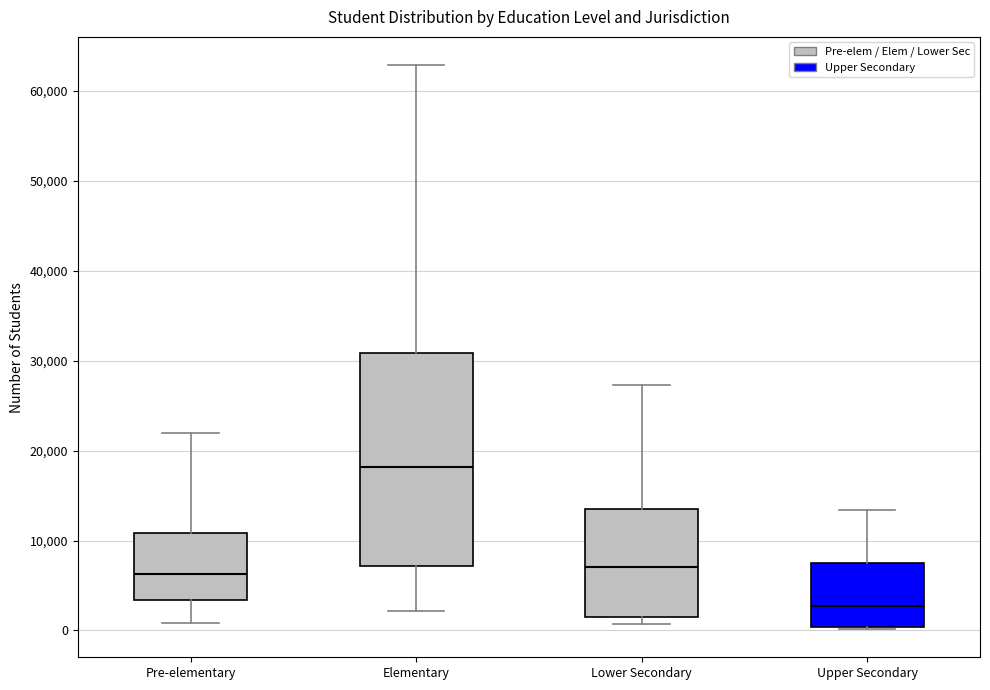

Reading left to right, transcribe this box plot: for each box, give where its median line is, the range the box spans, and where its two whiskers end, as read against the y-axis. The values are not printed on the chart, so give them approximately, as read against the axis.

Pre-elementary: median 6000, box 3000 to 11000, whiskers 1000 to 22000
Elementary: median 18000, box 7000 to 31000, whiskers 2000 to 63000
Lower Secondary: median 7000, box 1000 to 13000, whiskers 1000 (just below the box's lower edge) to 27000
Upper Secondary: median 3000, box 0 to 7000, whiskers 0 to 13000